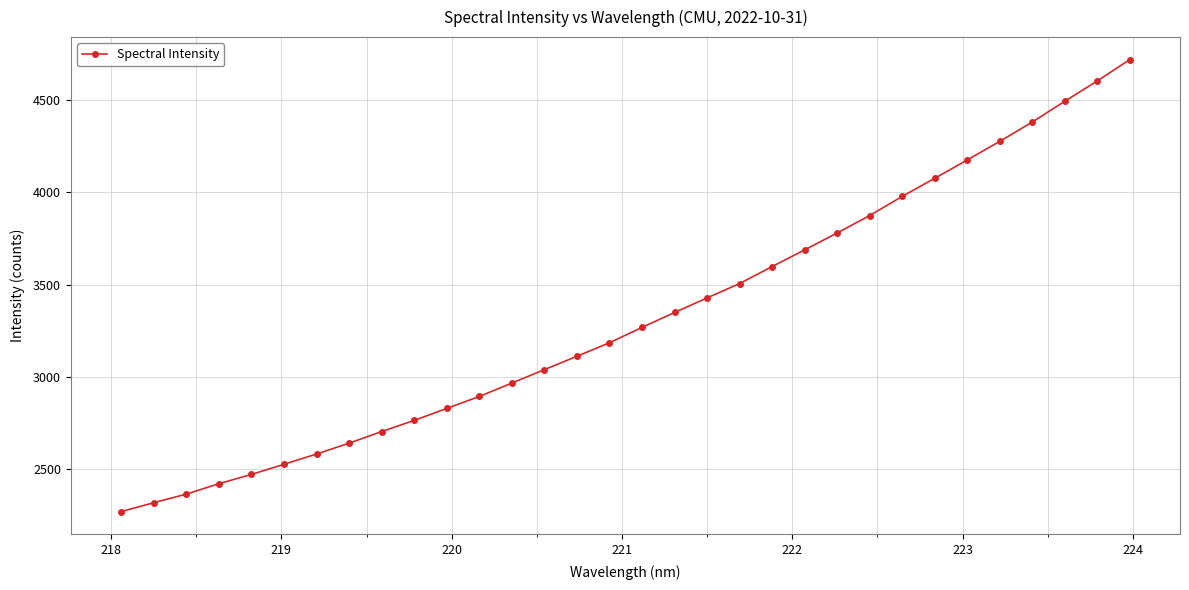

How many values are below 3268?

16